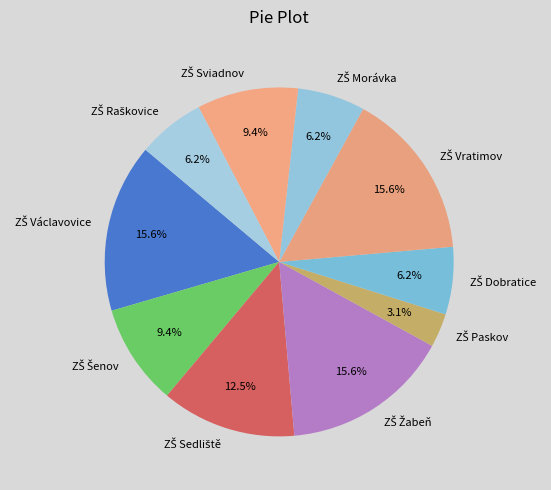

Is there any slice that represents more than half of the pie?

No